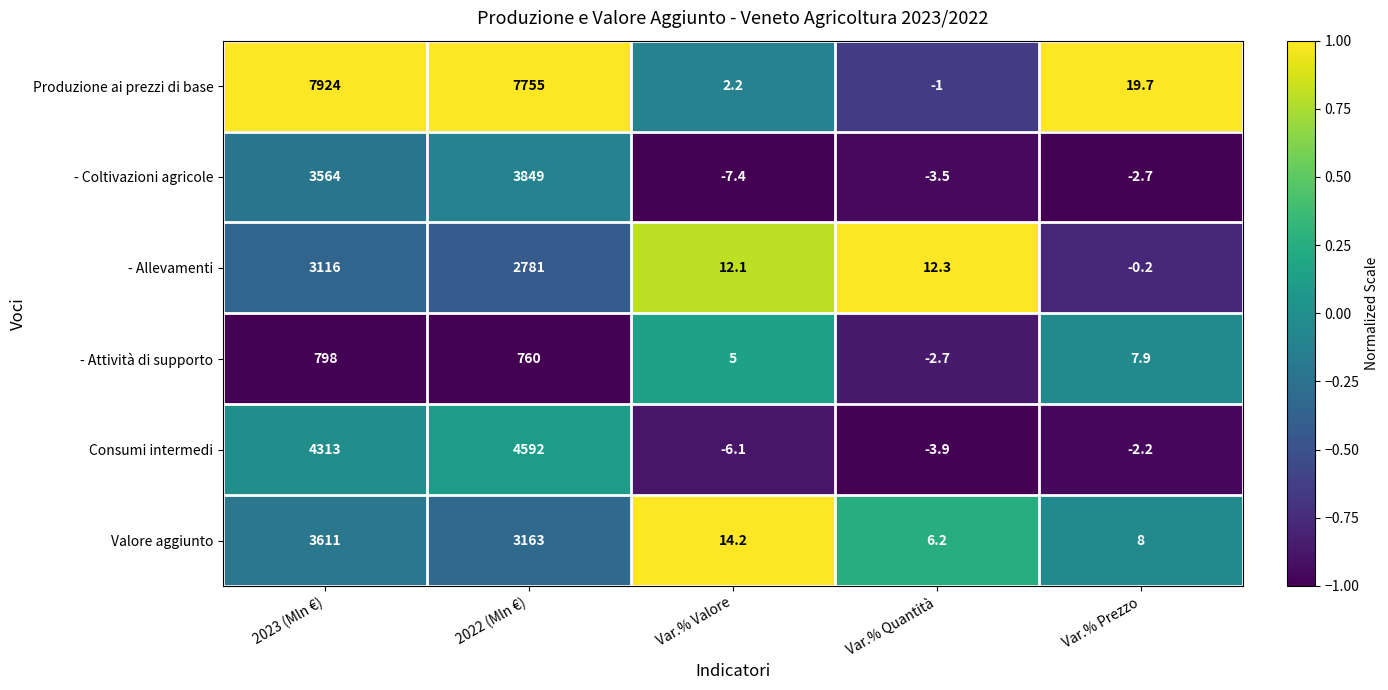

Reading right to left, transcribe all the data shown in this chart.

Produzione ai prezzi di base: 19.7	-1.0	2.2	7755.0	7924.0
- Coltivazioni agricole: -2.7	-3.5	-7.4	3849.0	3564.0
- Allevamenti: -0.2	12.3	12.1	2781.0	3116.0
- Attività di supporto: 7.9	-2.7	5.0	760.0	798.0
Consumi intermedi: -2.2	-3.9	-6.1	4592.0	4313.0
Valore aggiunto: 8.0	6.2	14.2	3163.0	3611.0